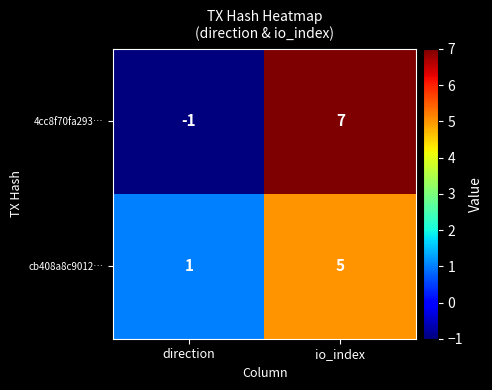

True or false: cb408a8c9012… has a value of 5 at io_index.

True